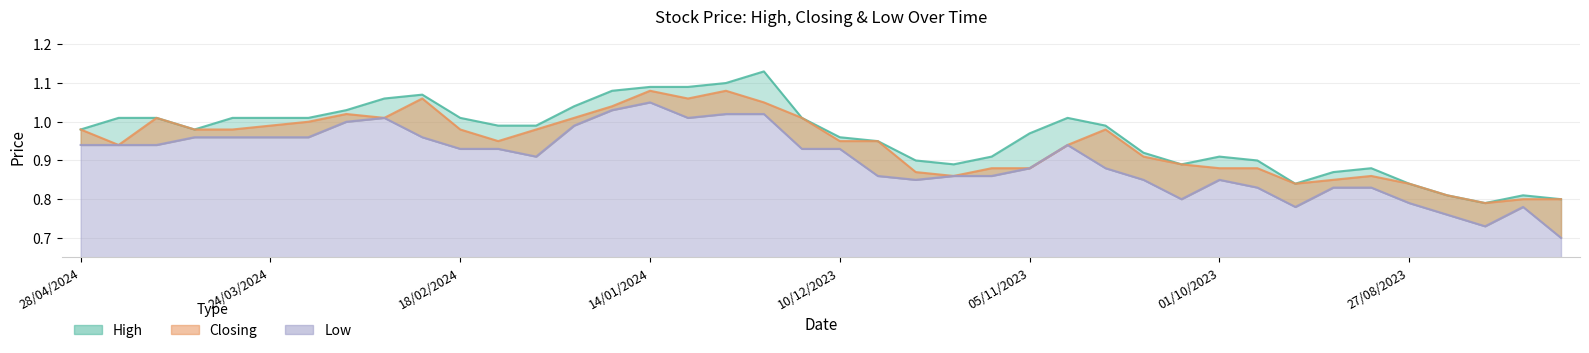

What is the label of the 35th point from the left?

03/09/2023